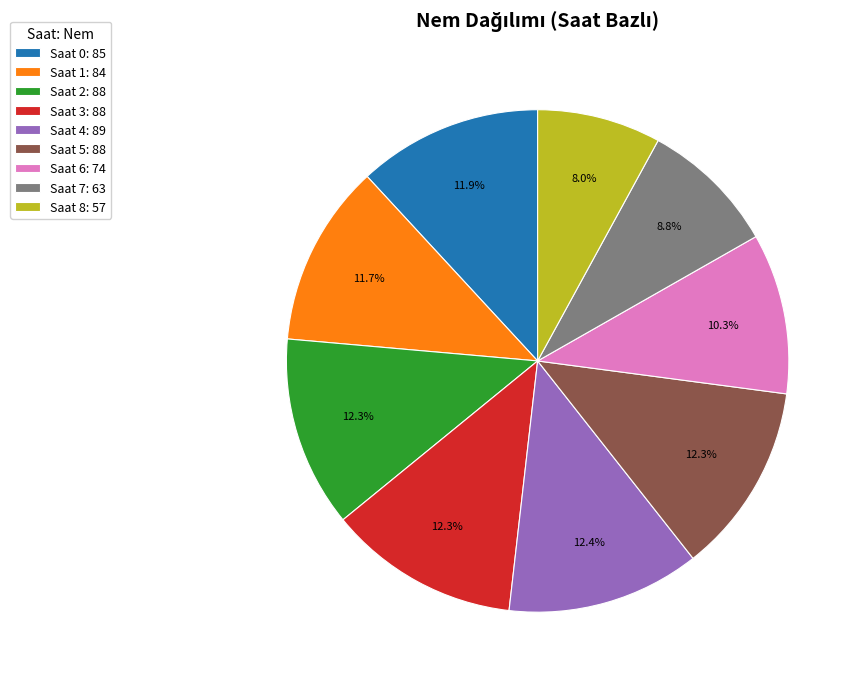

Does any single category account for the majority?

No